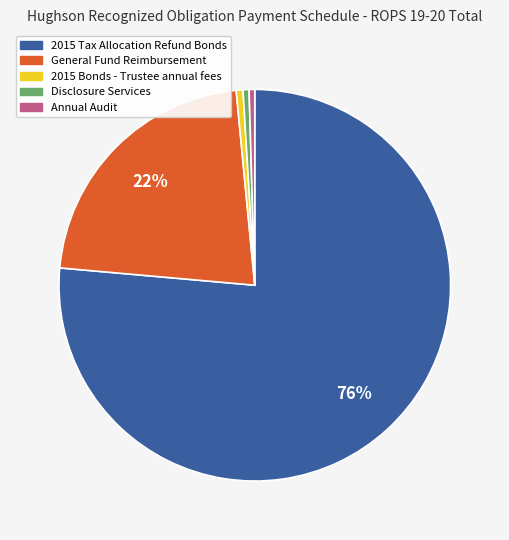

How many segments does this pie chart have?

5